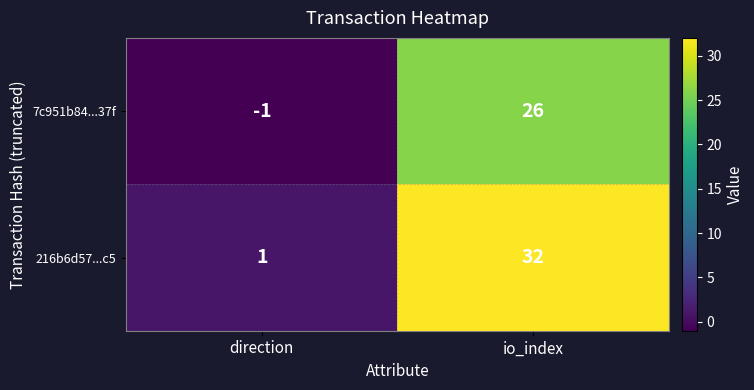

The 7c951b84...37f series shows -1 at direction. True or false?

True